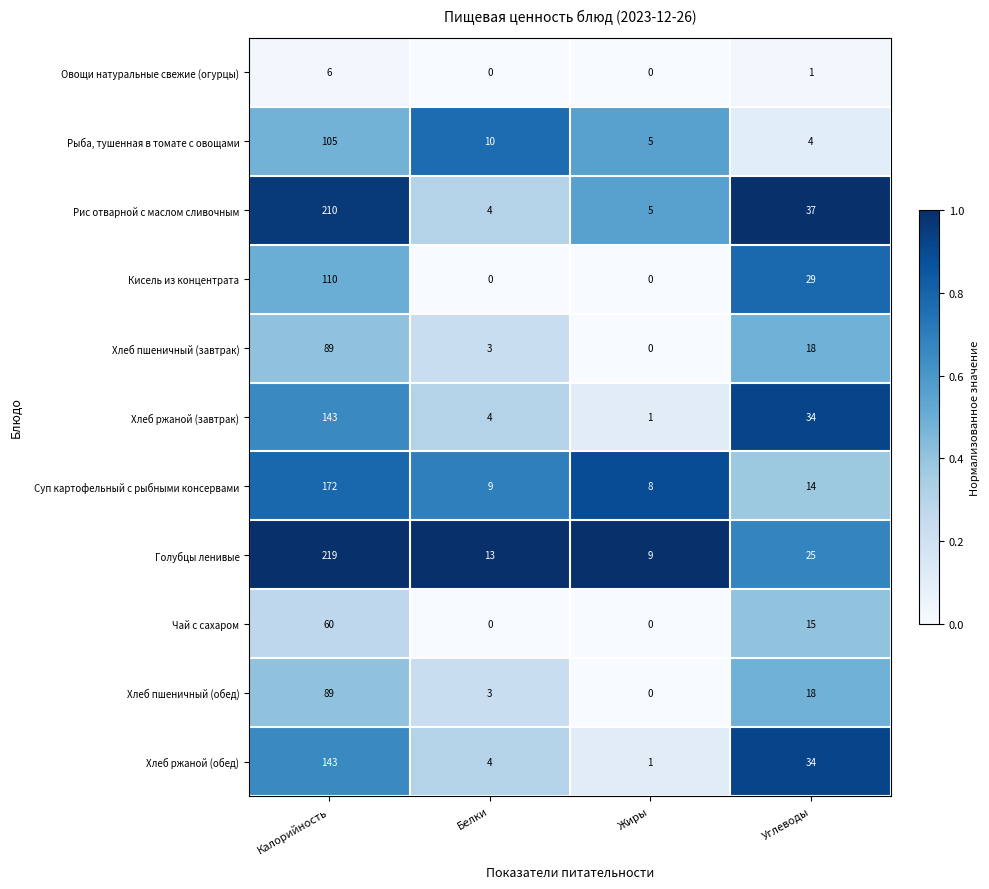

At which category is the sum across all series the highest?

Калорийность